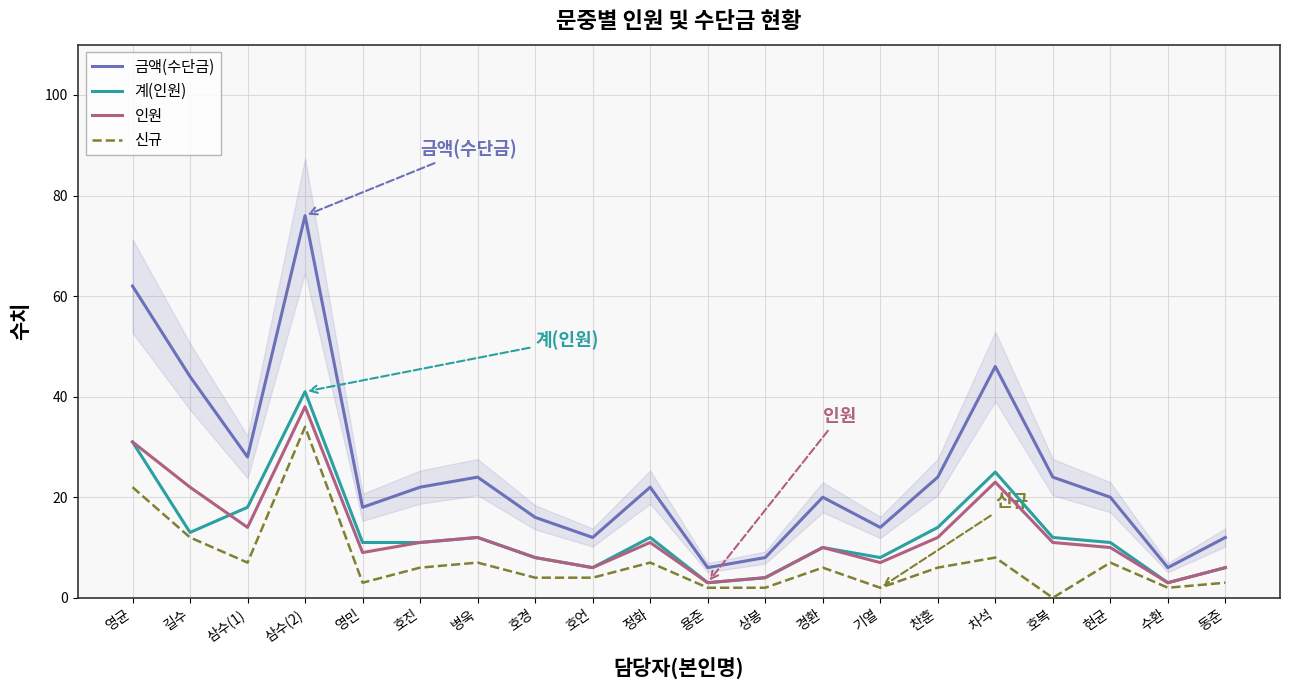

At which category is the sum across all series the highest?

삼수(2)